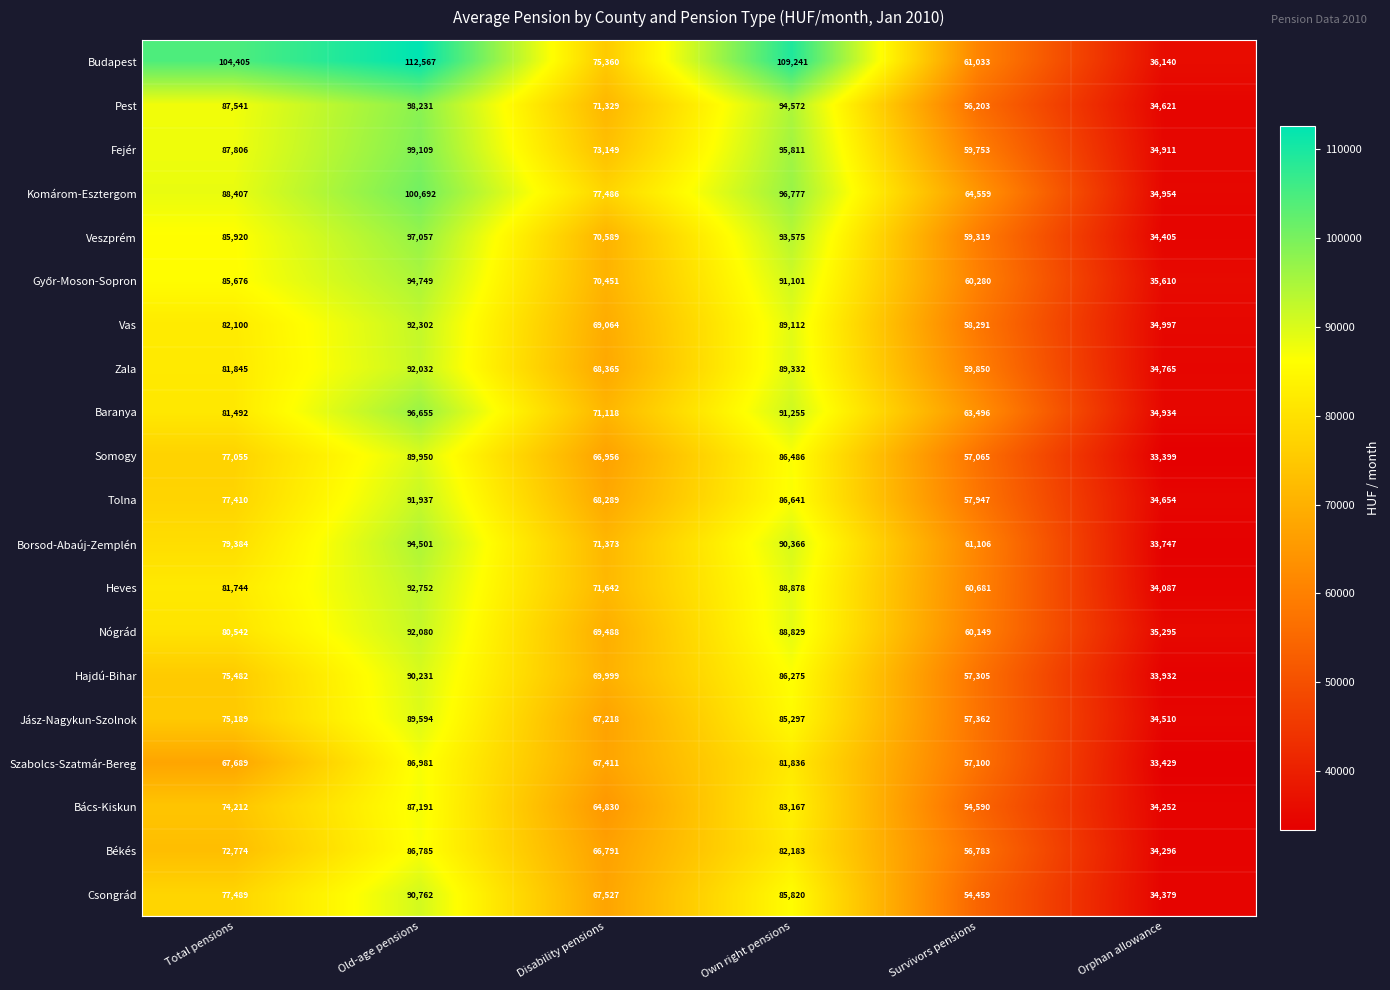

List the labels in order of Bács-Kiskun value, largest first.

Old-age pensions, Own right pensions, Total pensions, Disability pensions, Survivors pensions, Orphan allowance